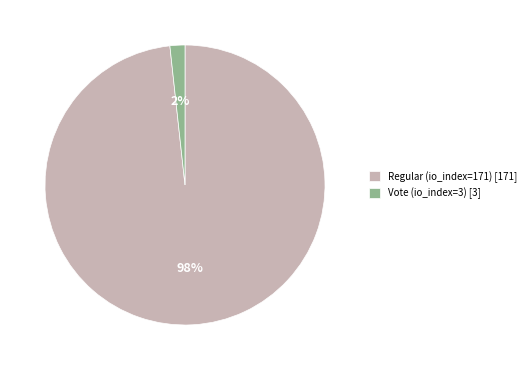

How many segments does this pie chart have?

2